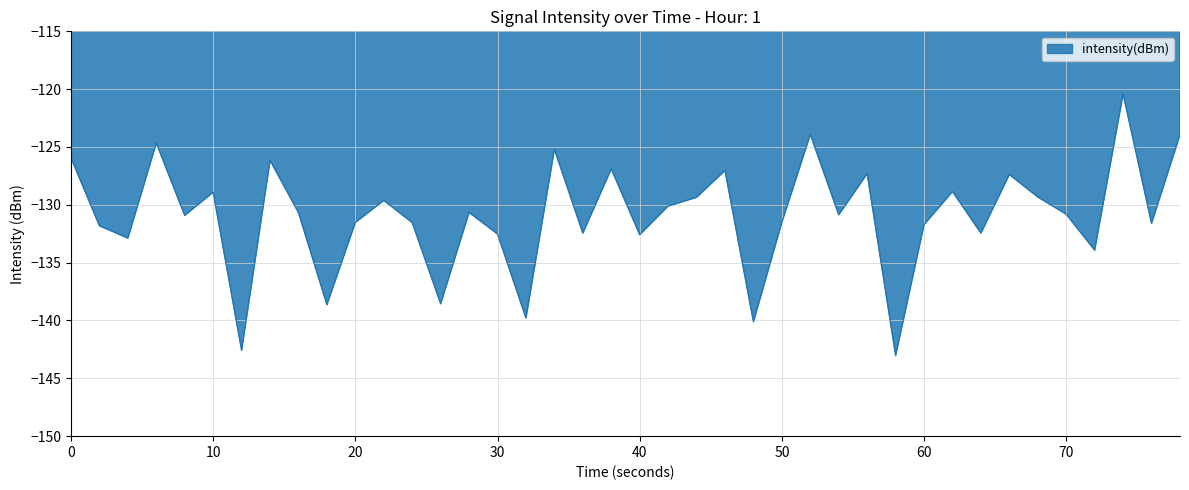

What is the difference between the maximum and minimum values?

22.6